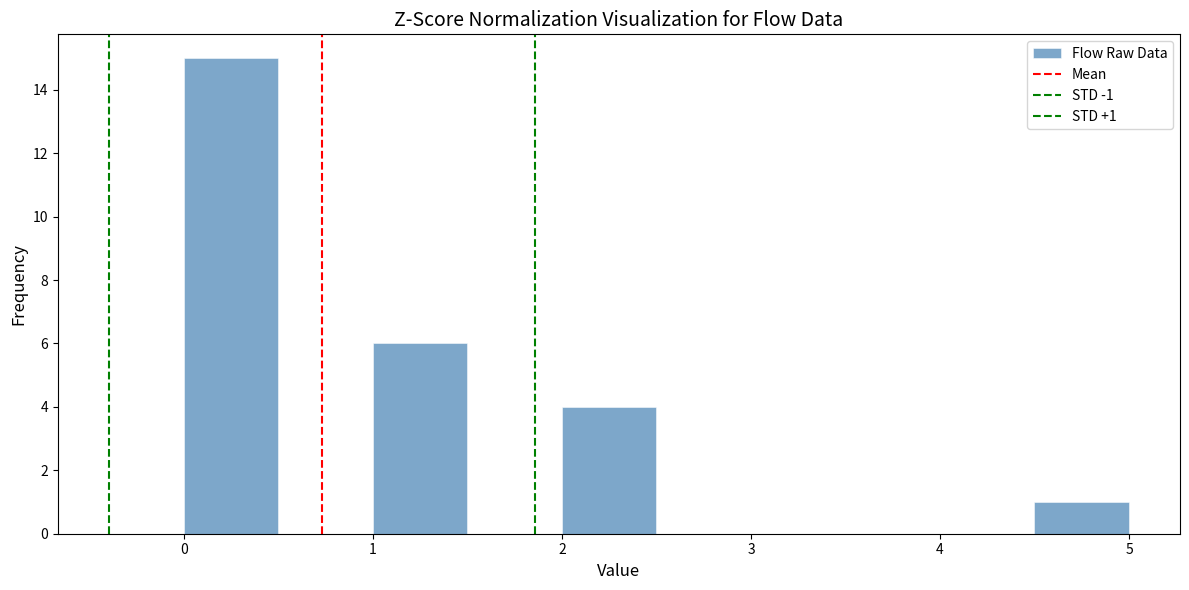

Over which range of the x-axis is the bar tallest?

0.0 to 0.5